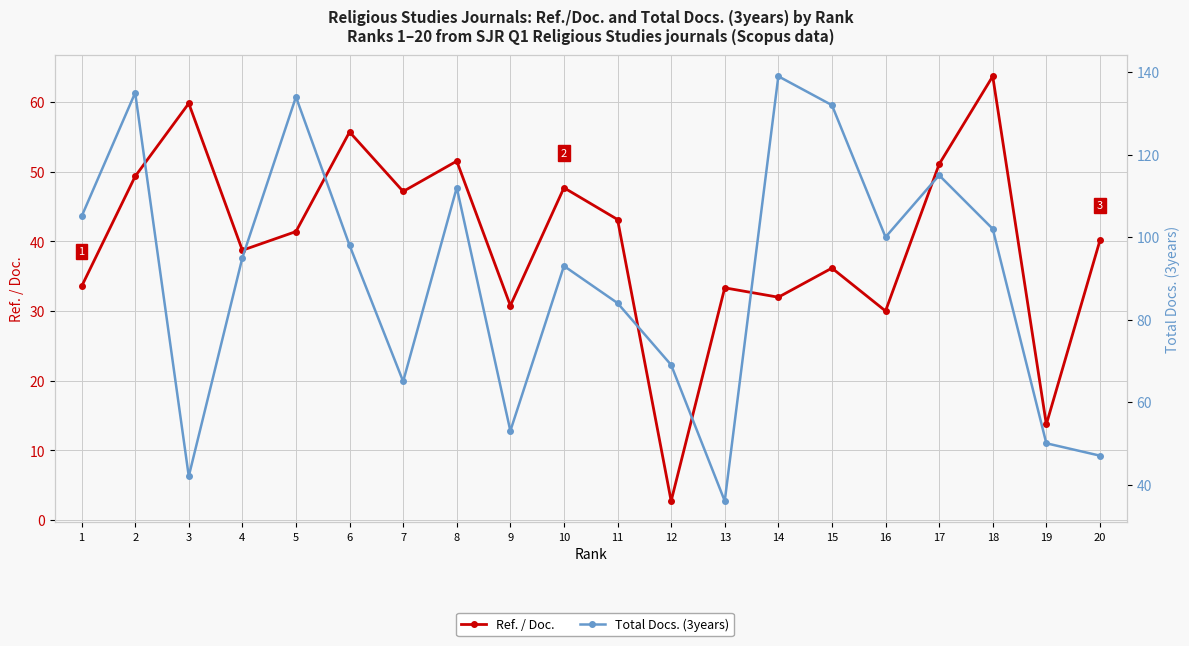

How many series are shown in this chart?

2